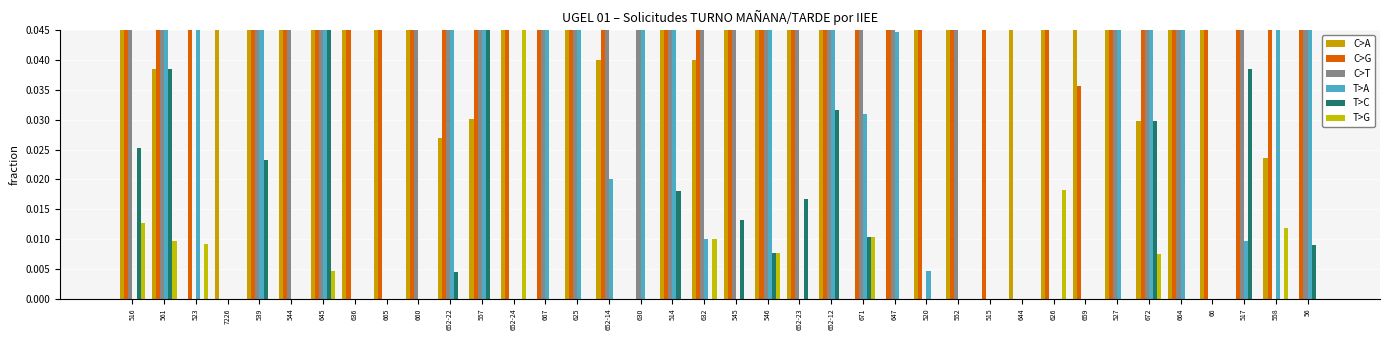

What is the label of the 37th bar from the left?

558